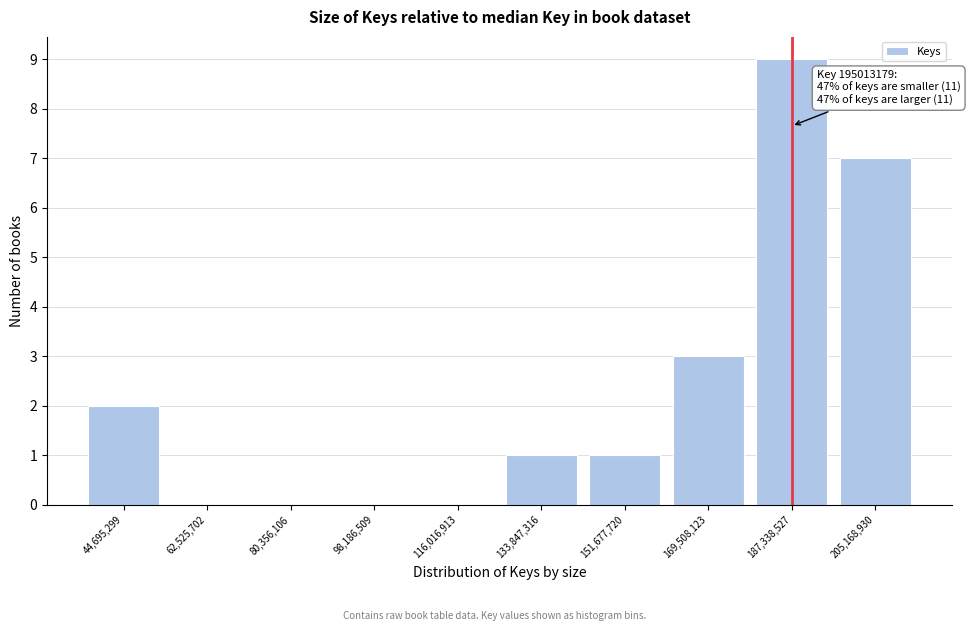

Reading left to right, what are all the values shown in this chart?

44,695,299=2	62,525,702=0	80,356,106=0	98,186,509=0	116,016,913=0	133,847,316=1	151,677,720=1	169,508,123=3	187,338,527=9	205,168,930=7